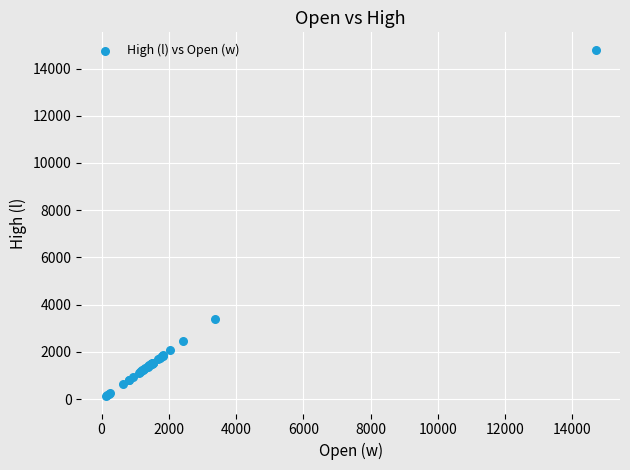

What Y value in the scatter plot is closest to 7461?

3406.8